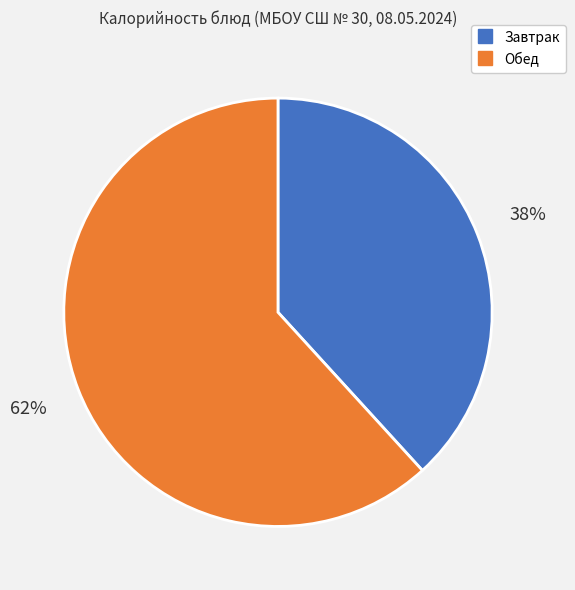

Is there a majority slice in this chart?

Yes